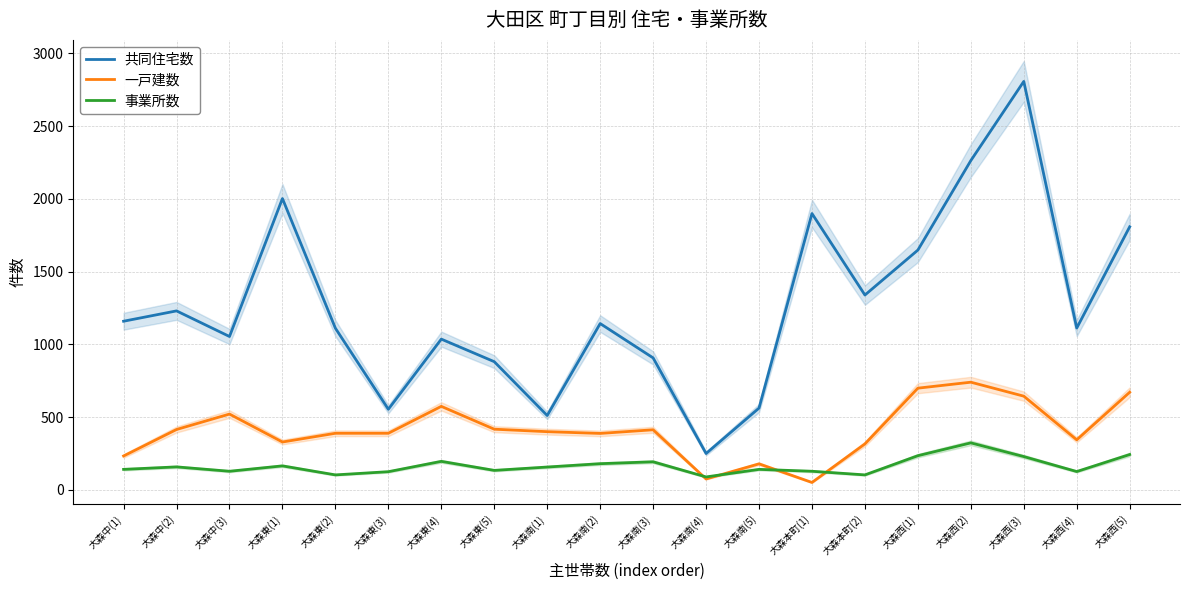

Is it true that 事業所数 equals 89 at 大森南(4)?

True